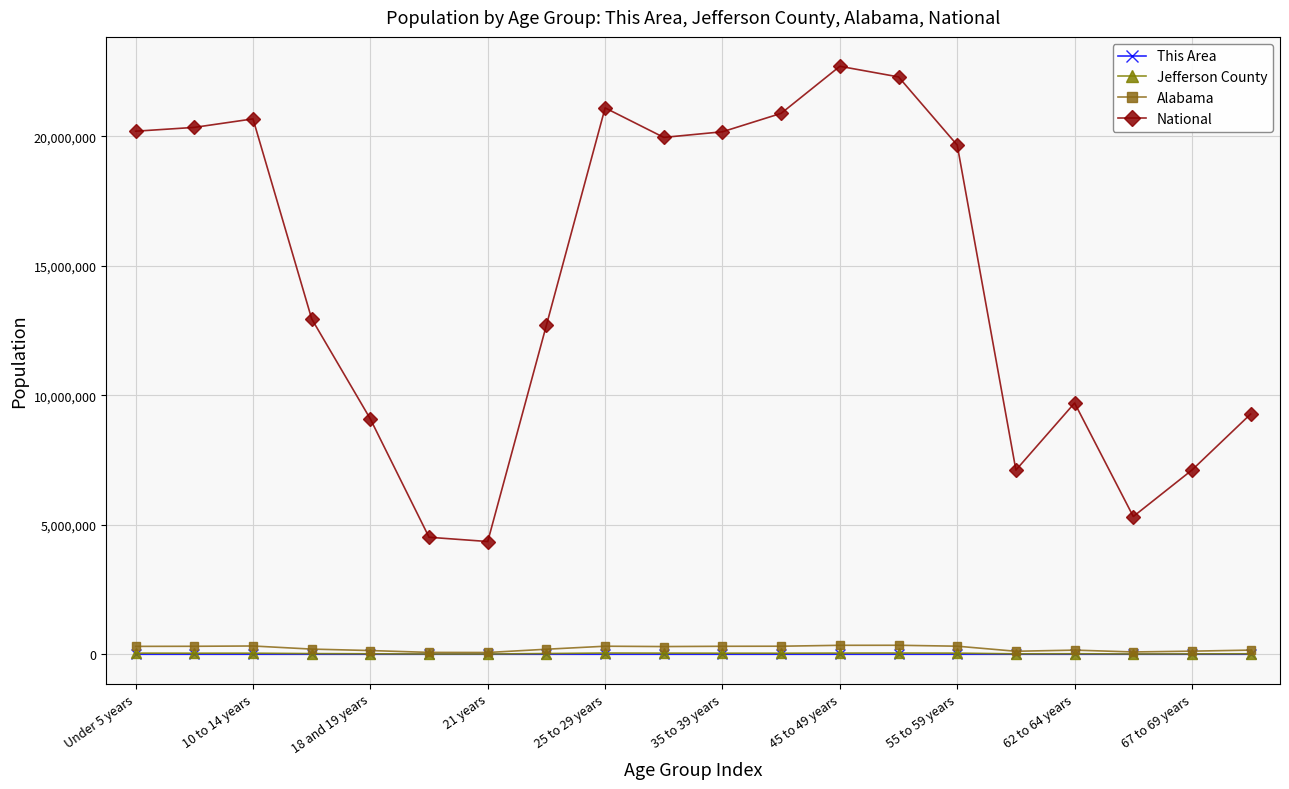

Which series has the largest range (max minus min)?

National